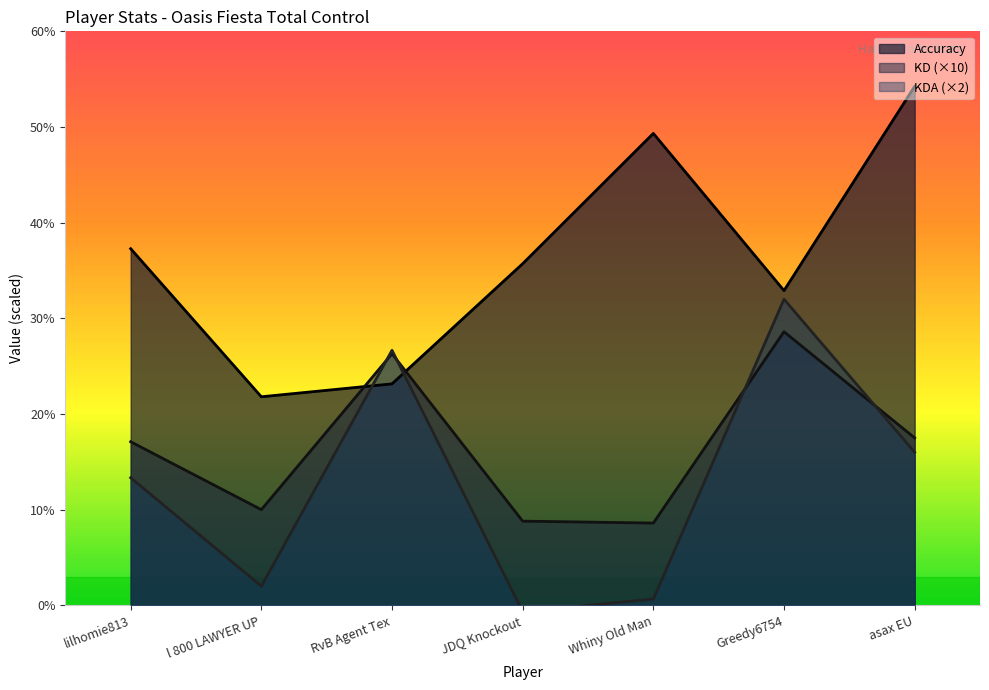

Reading left to right, transcribe all the data shown in this chart.

Accuracy: 37.3	21.8	23.1	35.7	49.3	32.9	54.2
KD: 17.1	10.0	26.3	8.8	8.6	28.6	17.5
KDA: 13.3	2.0	26.7	-0.7	0.7	32.0	16.0